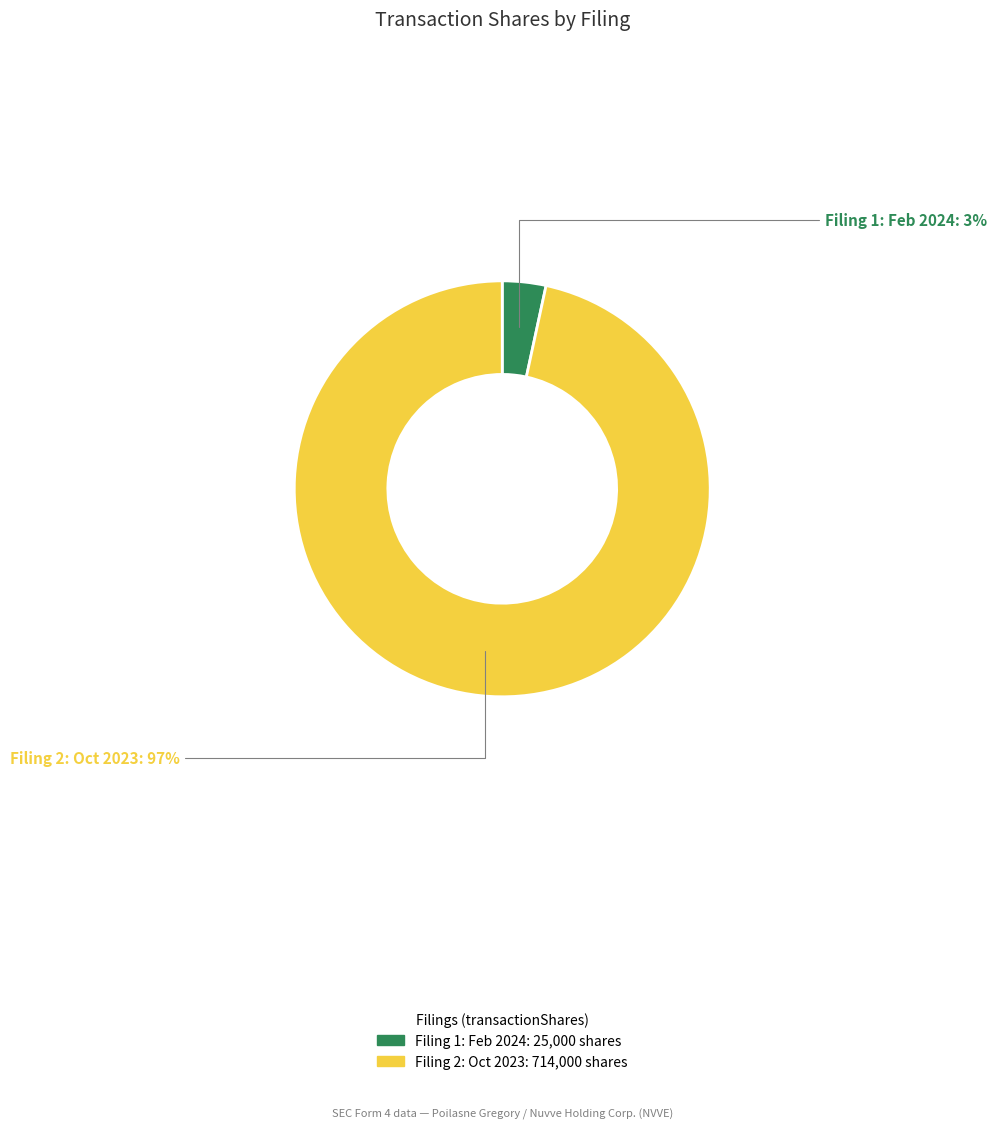

To the nearest percent, what is the average slice percentage?

50%